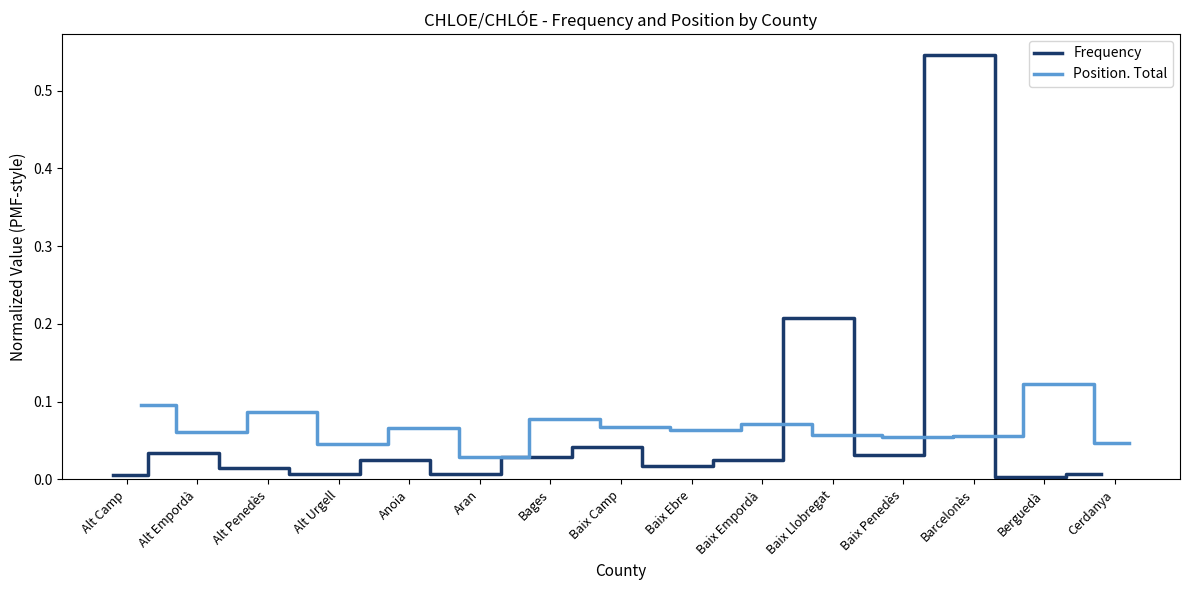

The value of Frequency at Alt Empordà is 0.0. True or false?

True